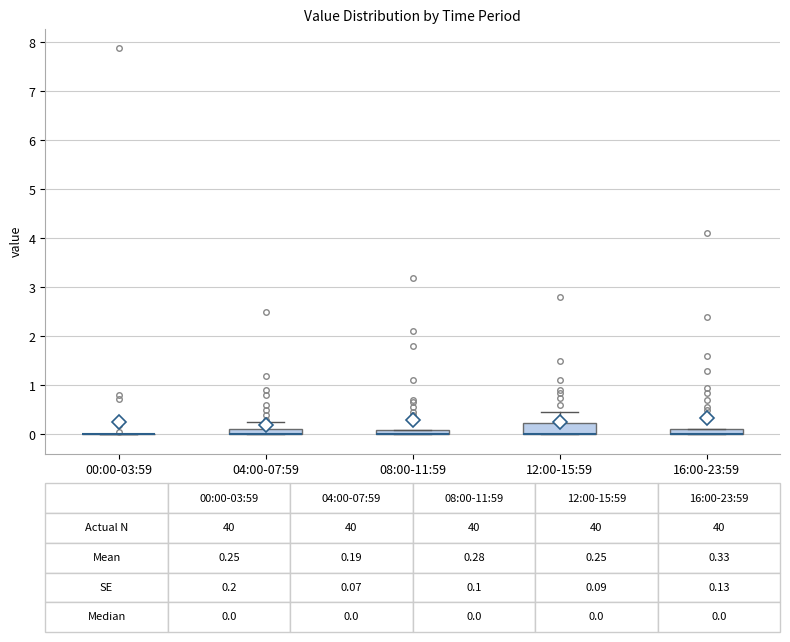

Comparing the boxes themselves (not the whiskers), which one is the tallest?

12:00-15:59